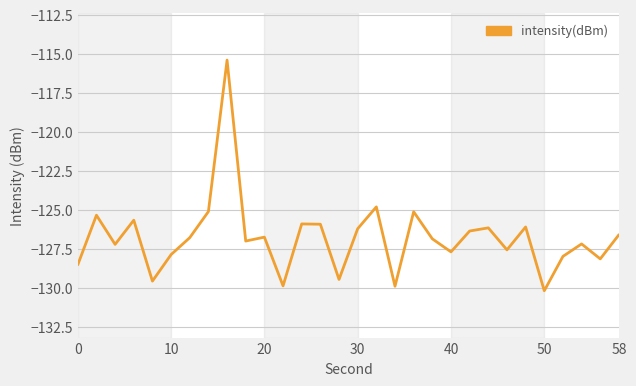

What is the sum of all values?

-3802.8